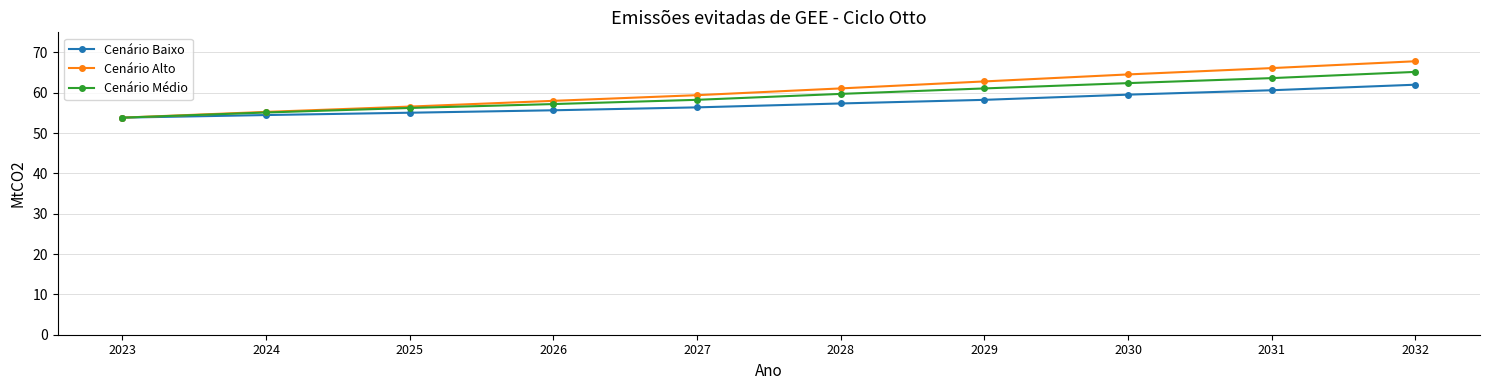

How many data points does each series have?

10